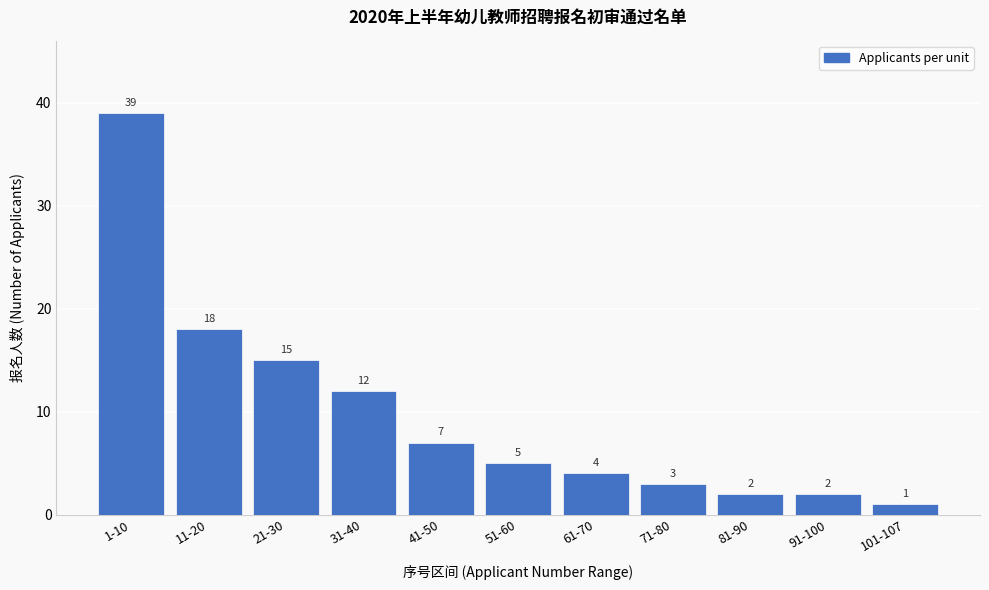

Reading right to left, what are all the values shown in this chart?

101-107=1	91-100=2	81-90=2	71-80=3	61-70=4	51-60=5	41-50=7	31-40=12	21-30=15	11-20=18	1-10=39